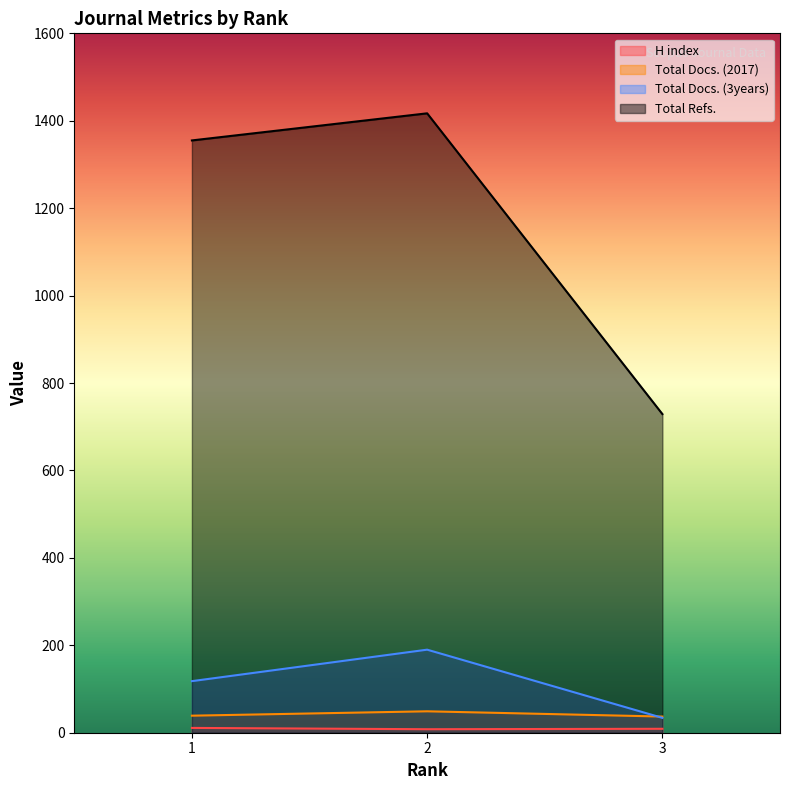

At which category does the chart reach its peak across all series?

2